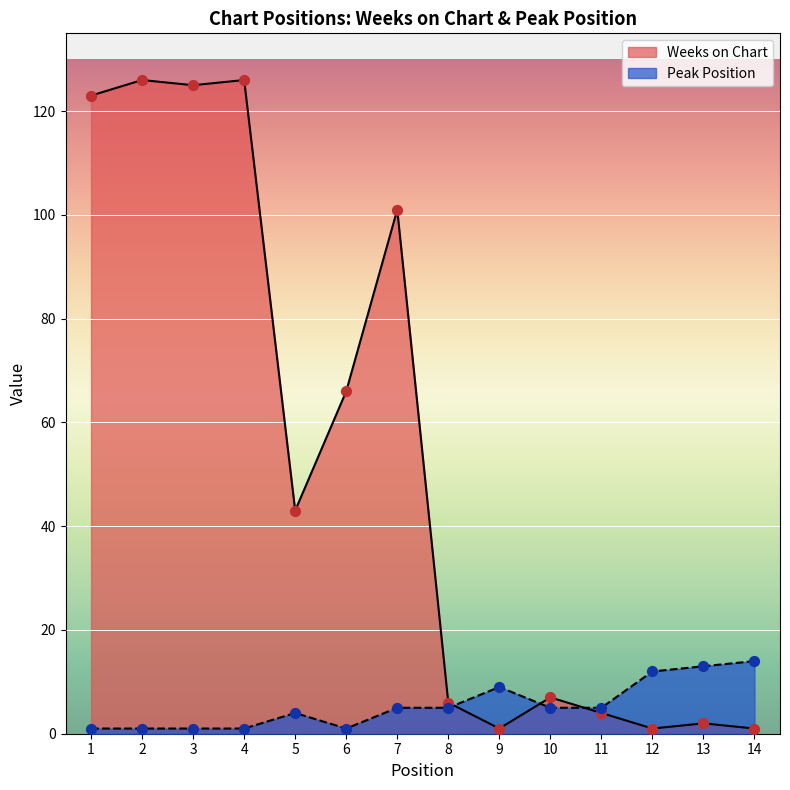

At how many categories does at least one series exceed 48?

6